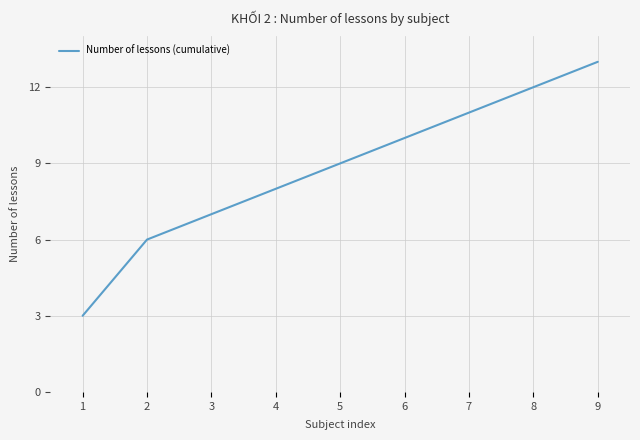

How many lines are shown in the chart?

1